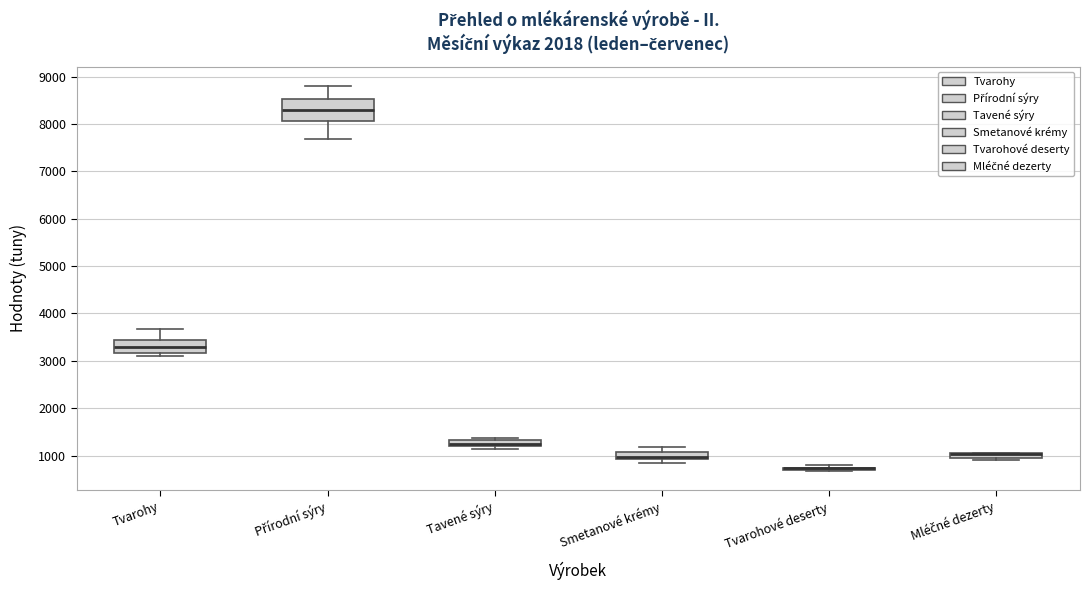

Where does the lower whisker of the box for Přírodní sýry end on the y-axis? The values are not printed on the chart, so give them approximately, as read against the axis.

7700